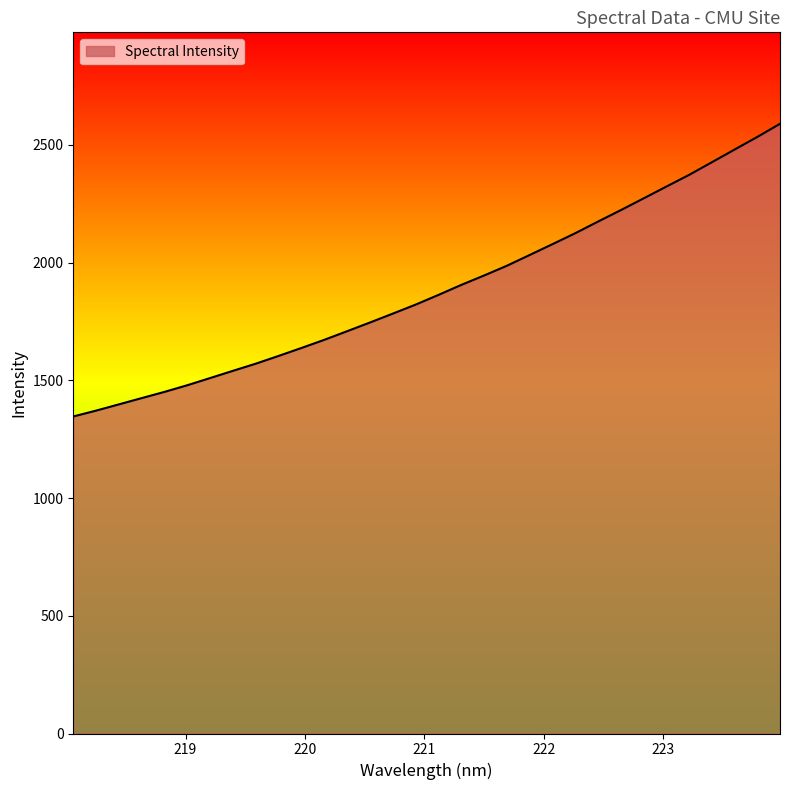

What is the maximum value shown in the chart?

2589.1